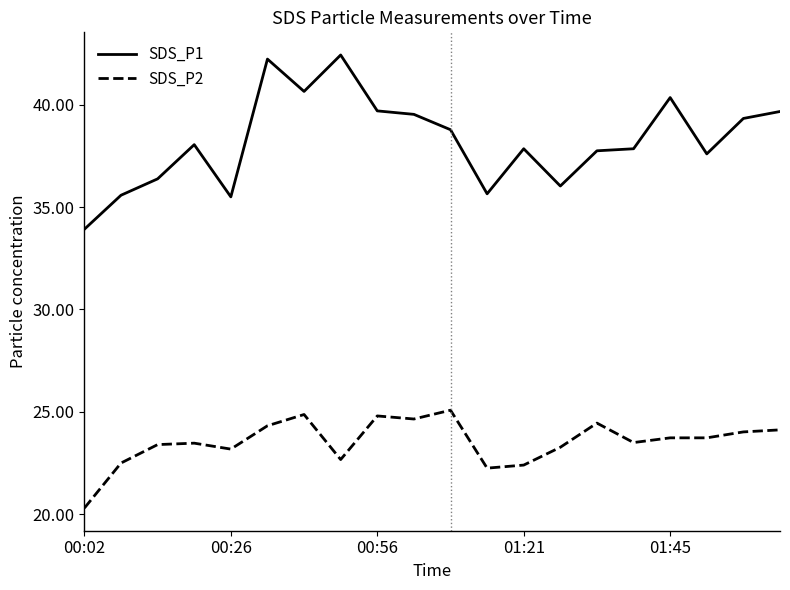

What is the difference between the maximum and minimum values in the SDS_P2 series?

4.8